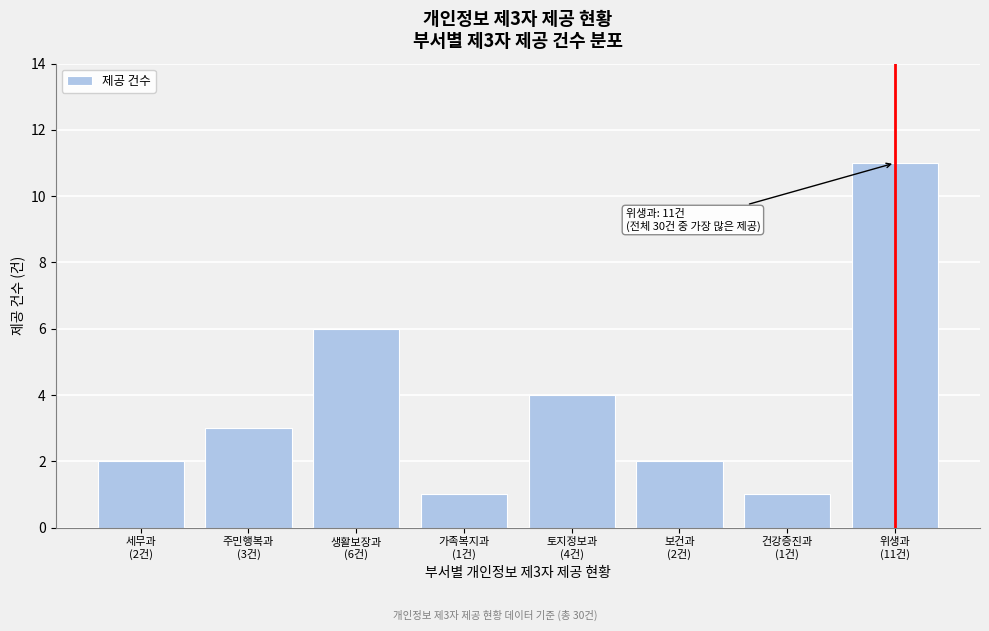

Reading right to left, list all the values displayed in this chart.

11	1	2	4	1	6	3	2